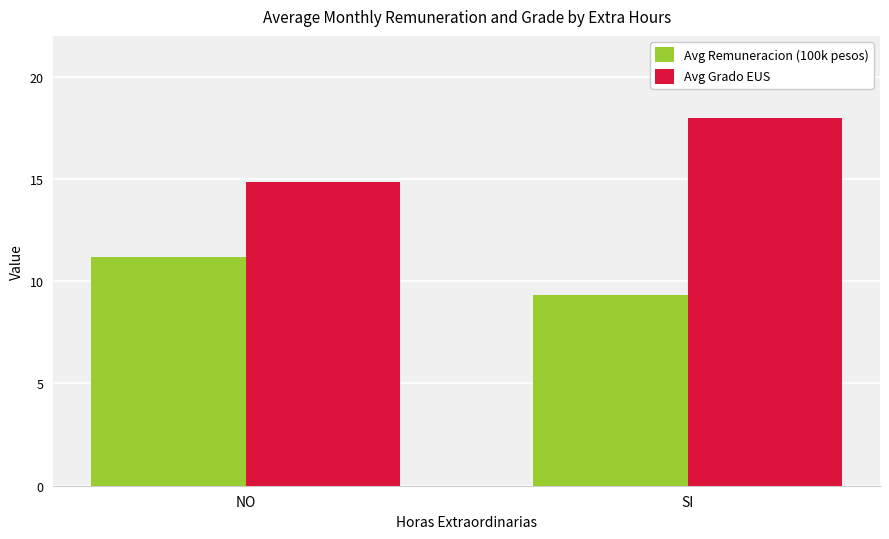

Which series has the largest total across all categories?

Avg Grado EUS